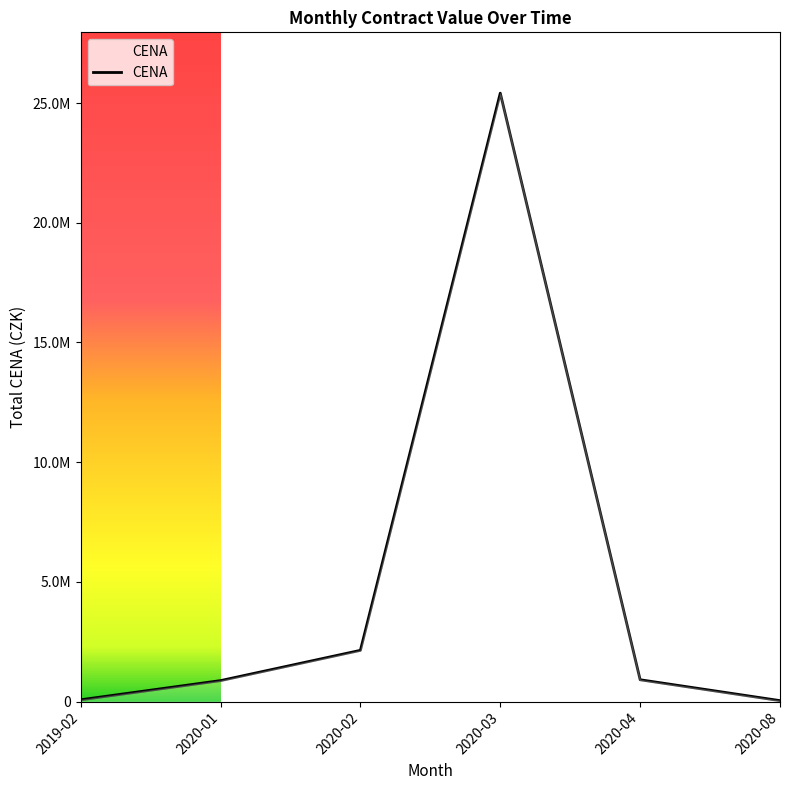

What is the sum of all values?

29457398.9